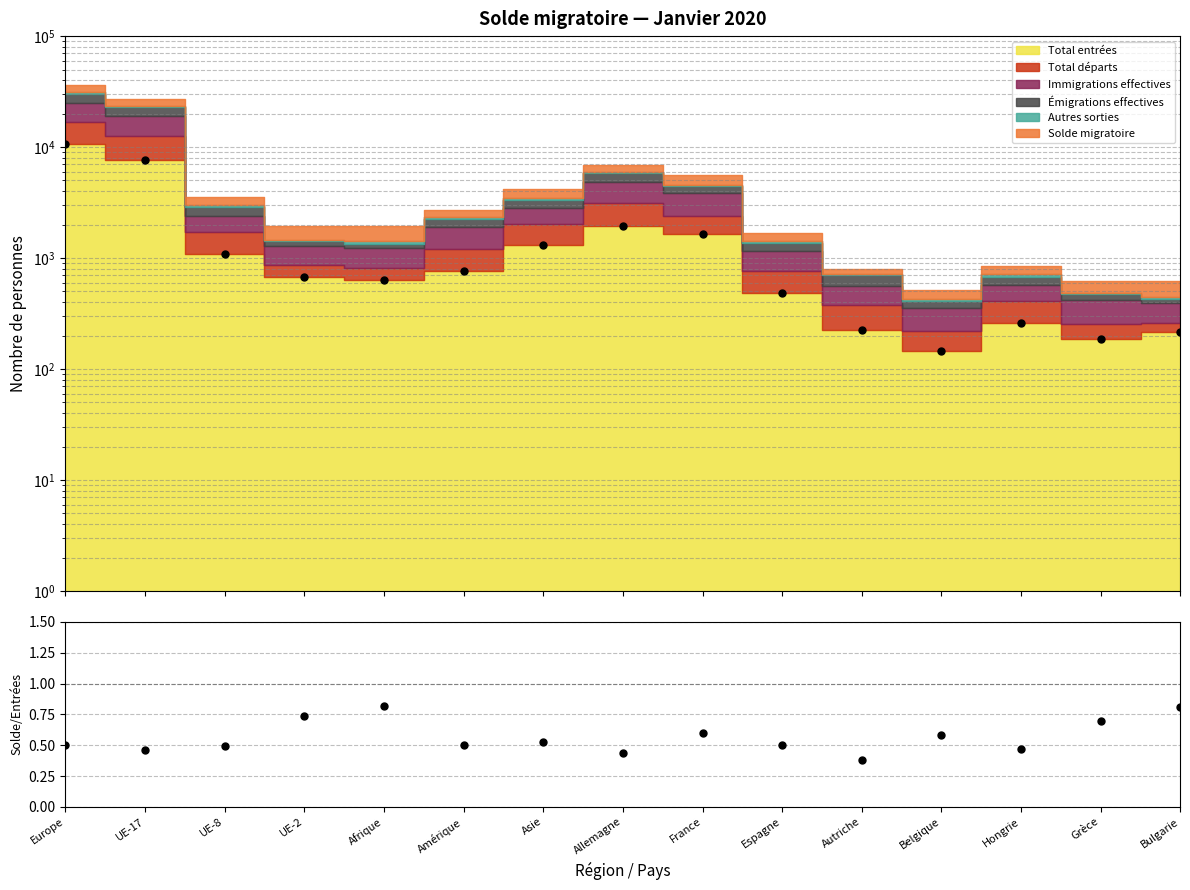

At which category is the sum across all series the highest?

Europe